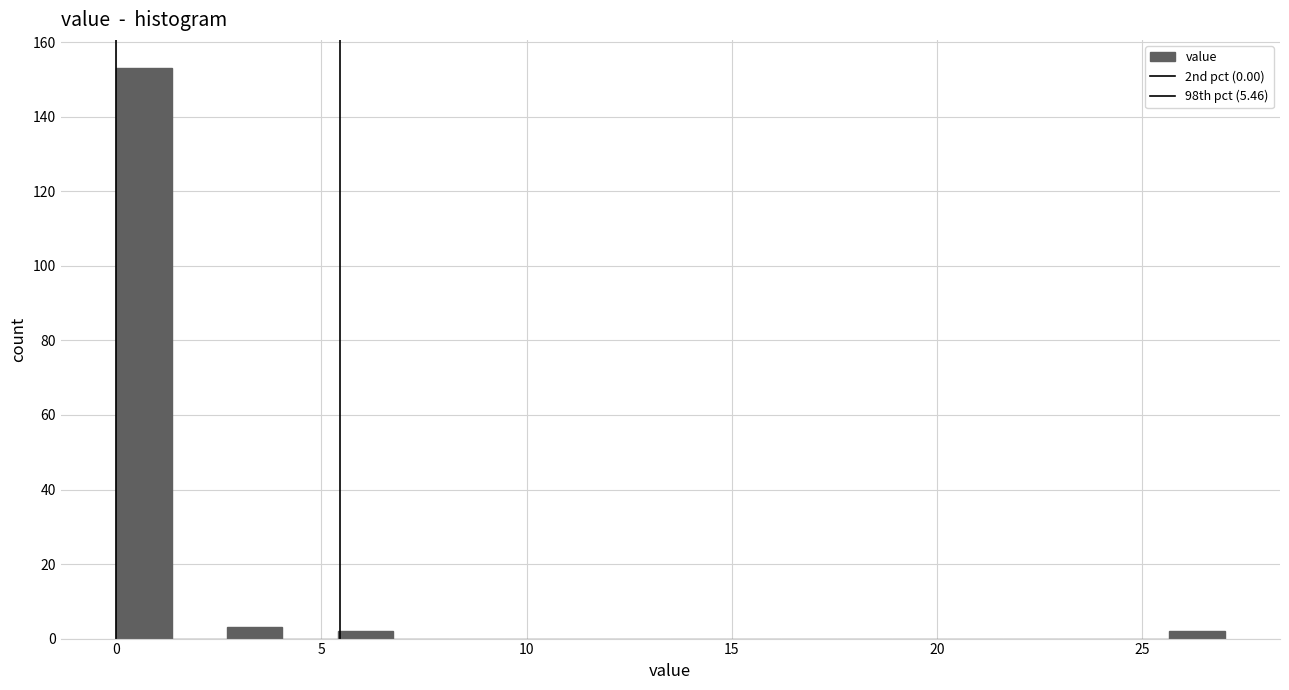

Around what value on the x-axis is the tallest bar? Give the approximate position of its centre, as read against the axis.

0.5